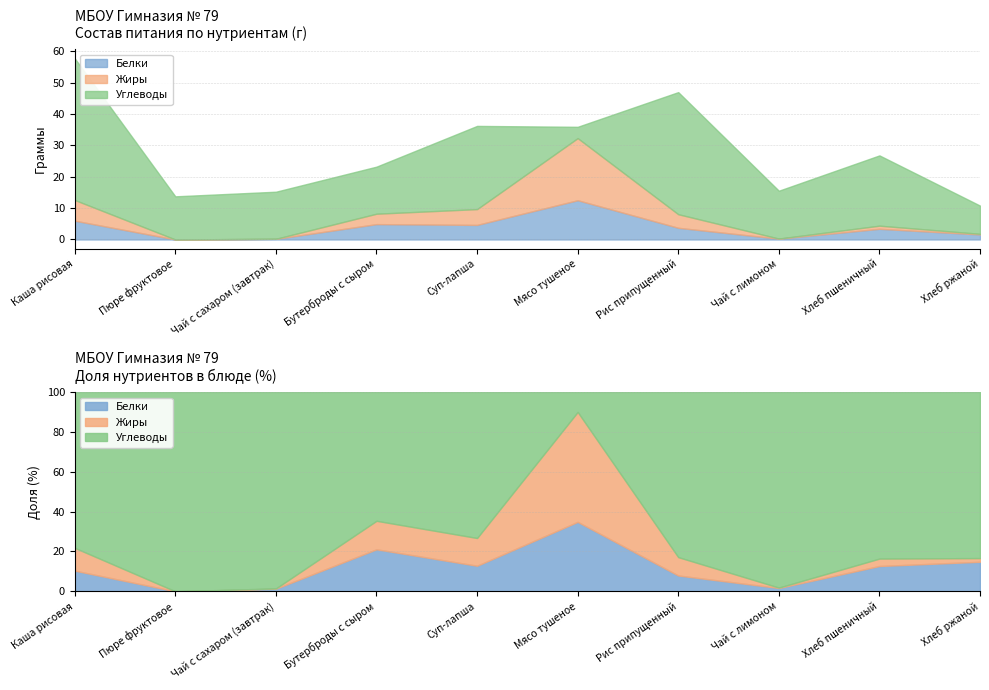

Does the chart have visible grid lines?

Yes